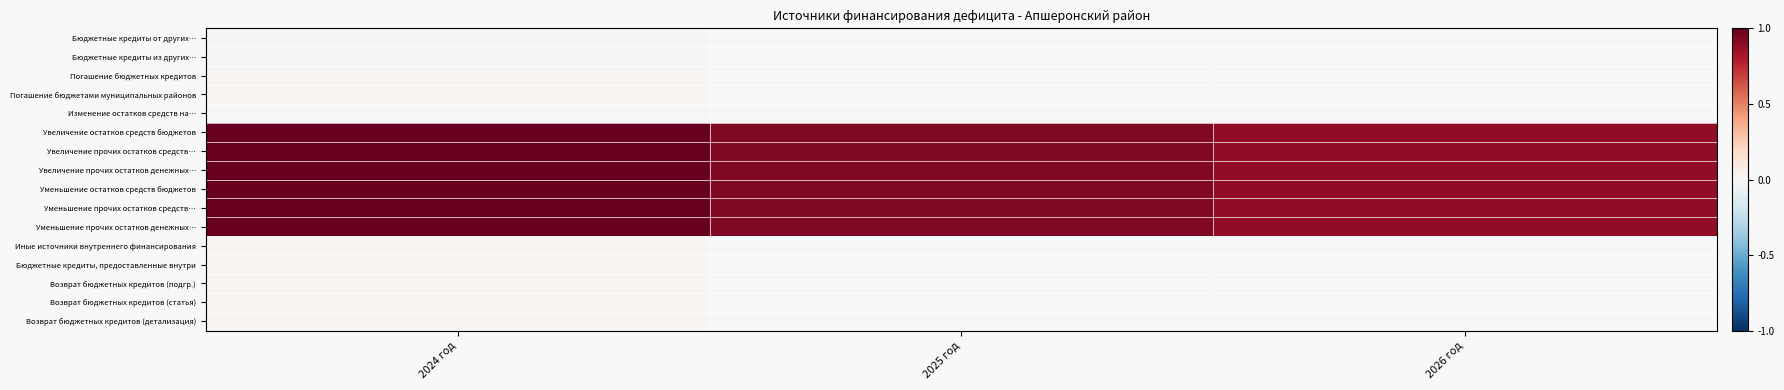

What is the maximum value shown in the chart?

1.0